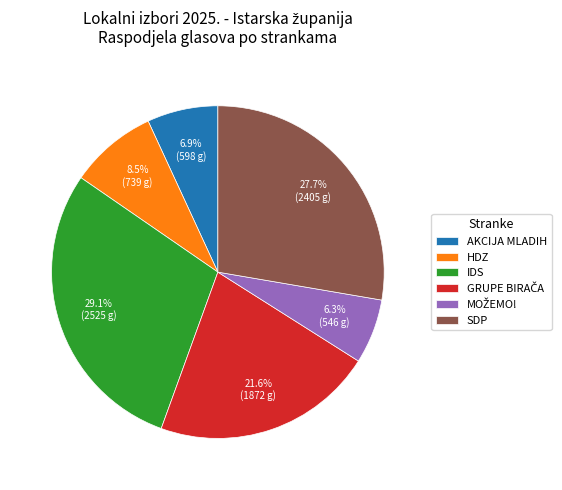

To the nearest percent, what is the average slice percentage?

17%